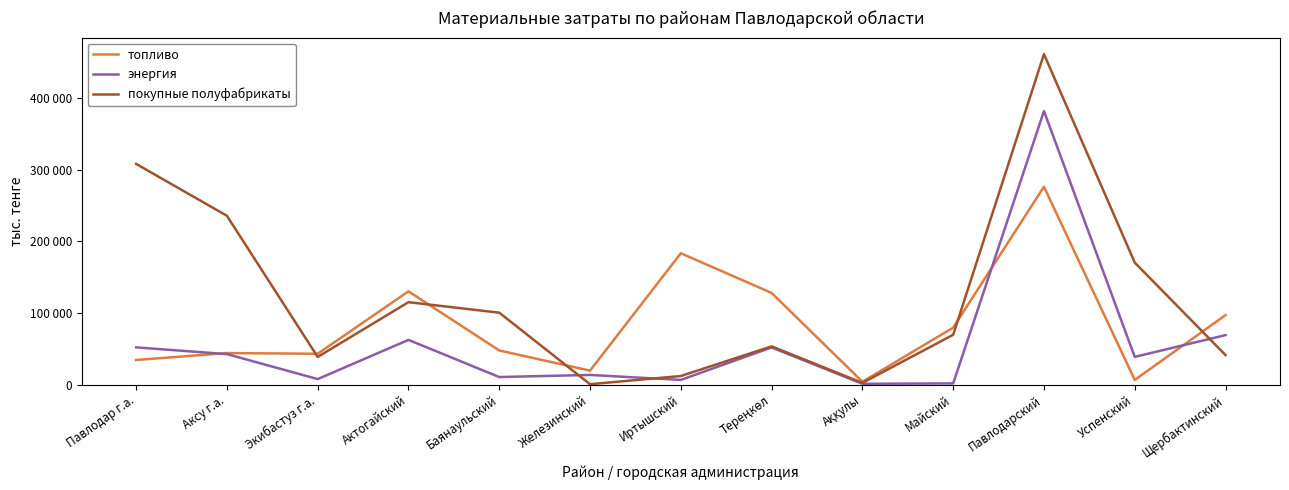

True or false: энергия and топливо cross at least once.

True